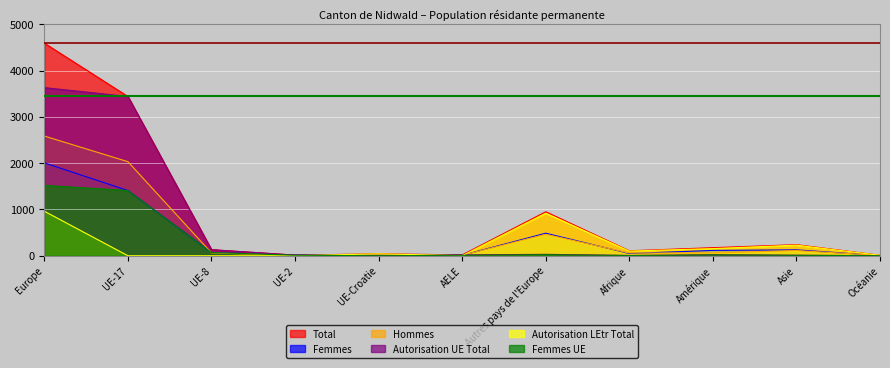

Does the chart display data point markers on the line(s)?

No